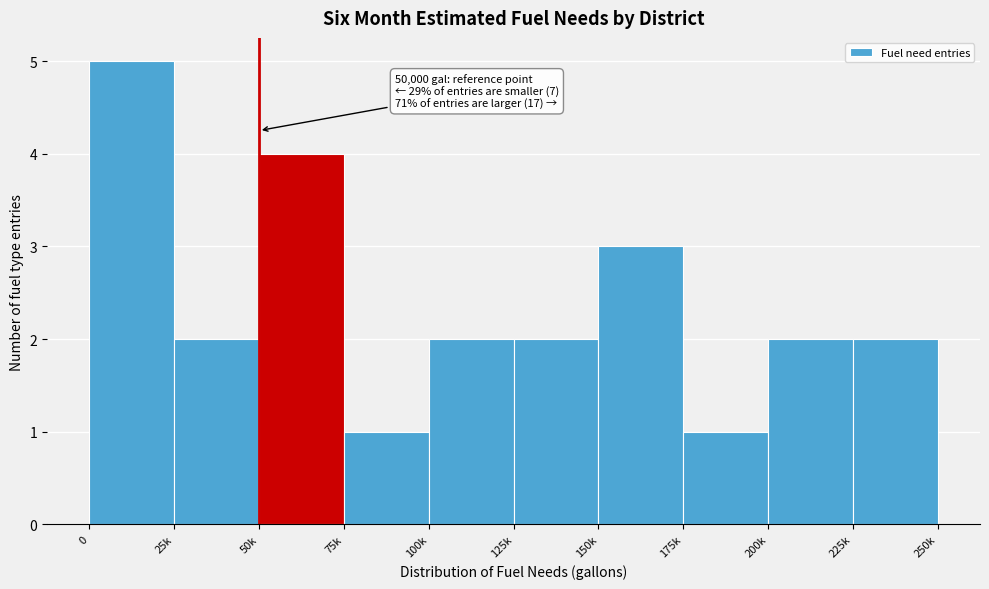

Reading right to left, list all the values displayed in this chart.

225k=2	200k=2	175k=1	150k=3	125k=2	100k=2	75k=1	50k=4	25k=2	0=5